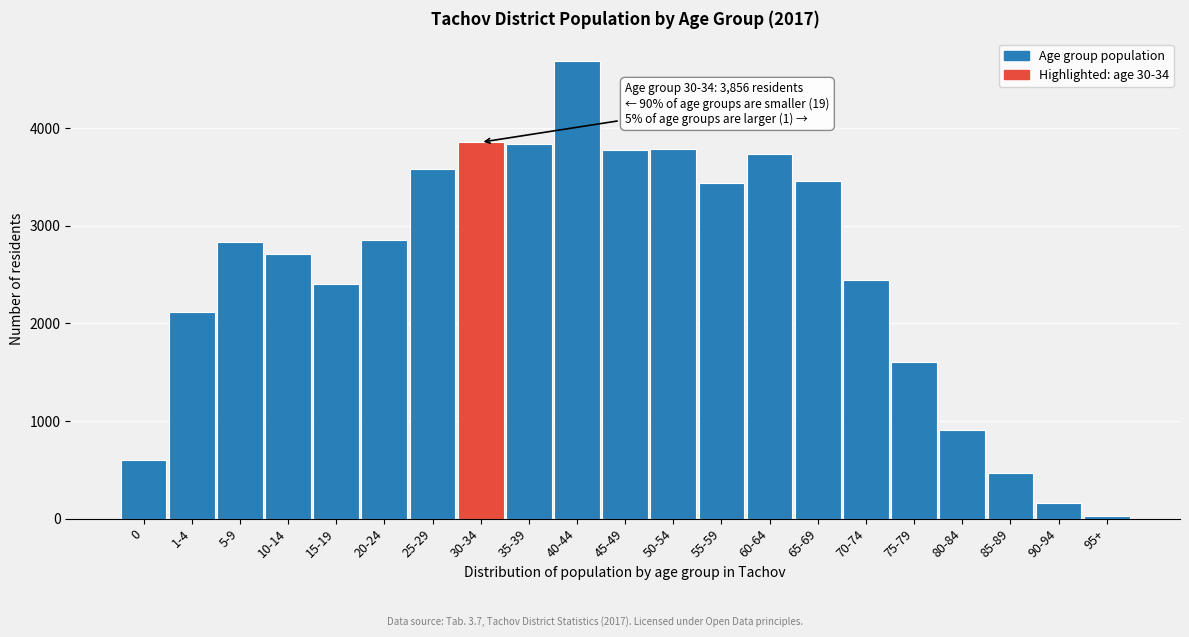

What is the average value?

2537